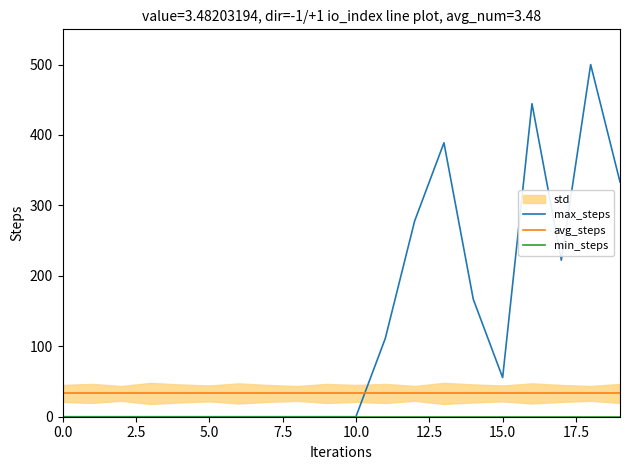

Where is the first local minimum for max_steps?

15